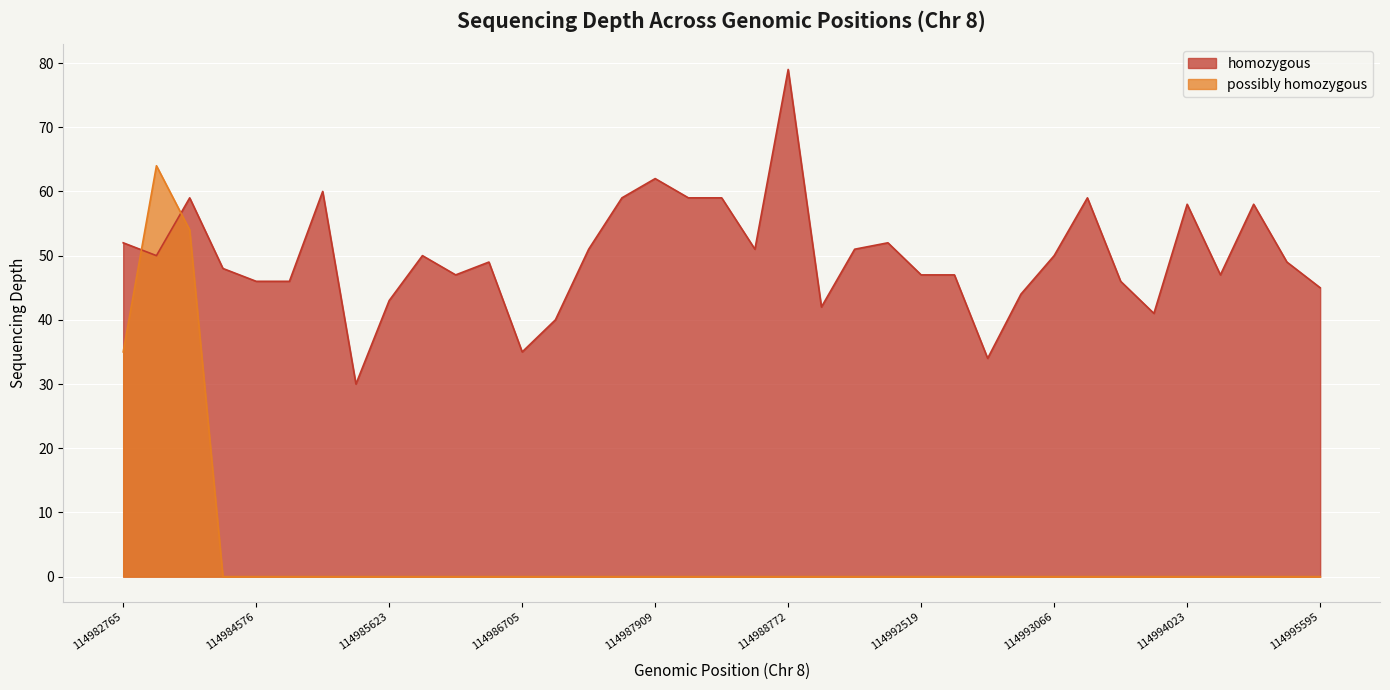

What is the difference between the maximum and minimum values in the homozygous series?

49